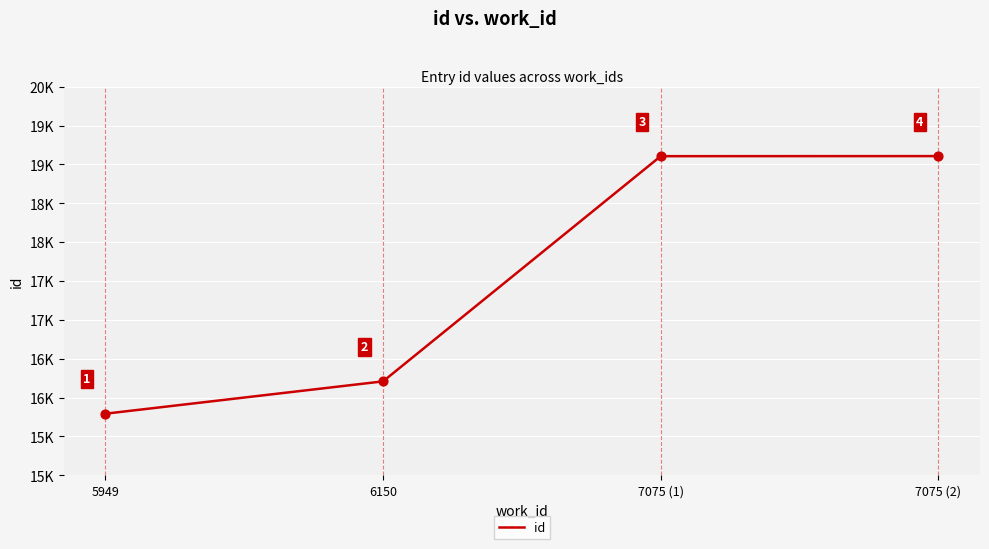

Does the chart have visible grid lines?

Yes